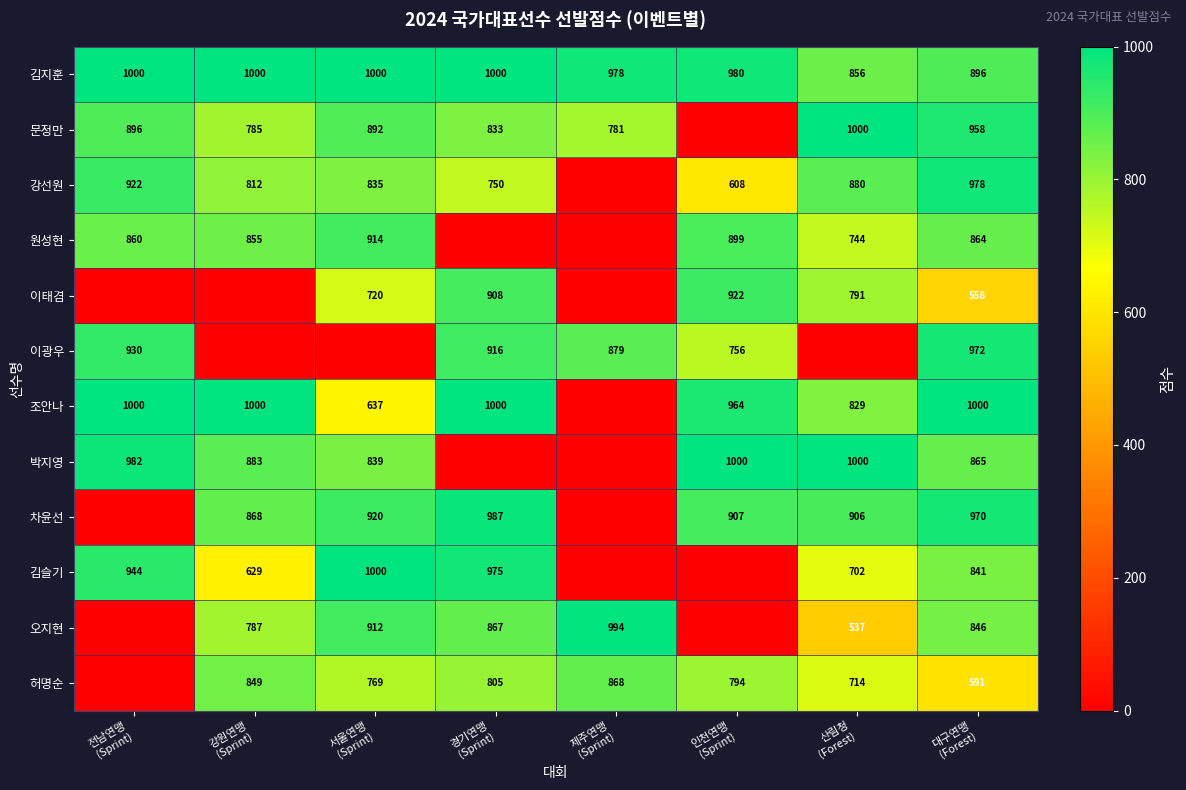

At how many categories does at least one series exceed 404?

8